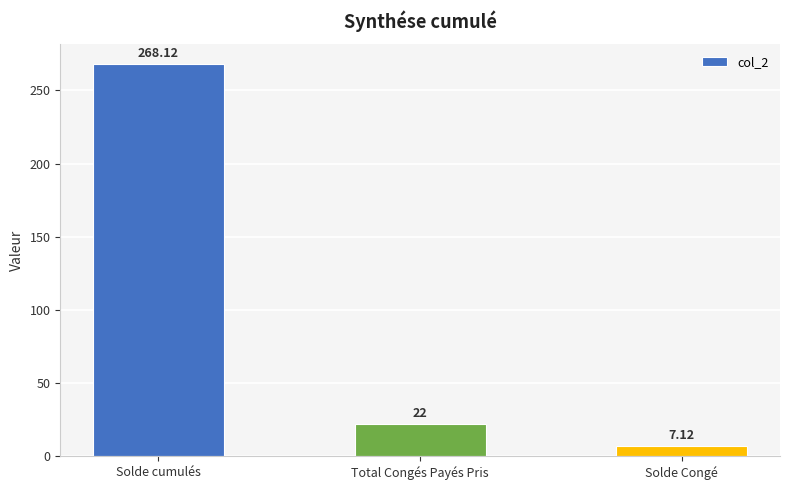

What is the sum of the values at Solde Congé and Solde cumulés?

275.2